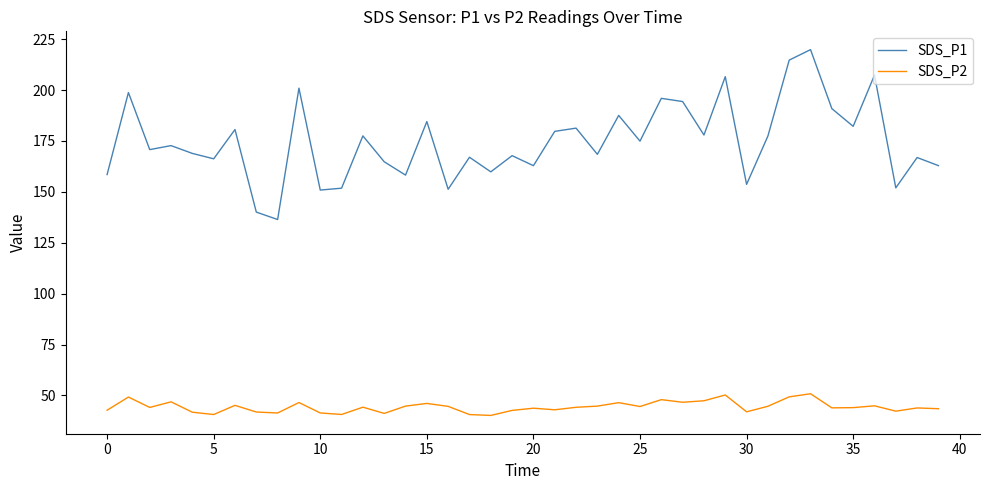

Which series has the largest range (max minus min)?

SDS_P1